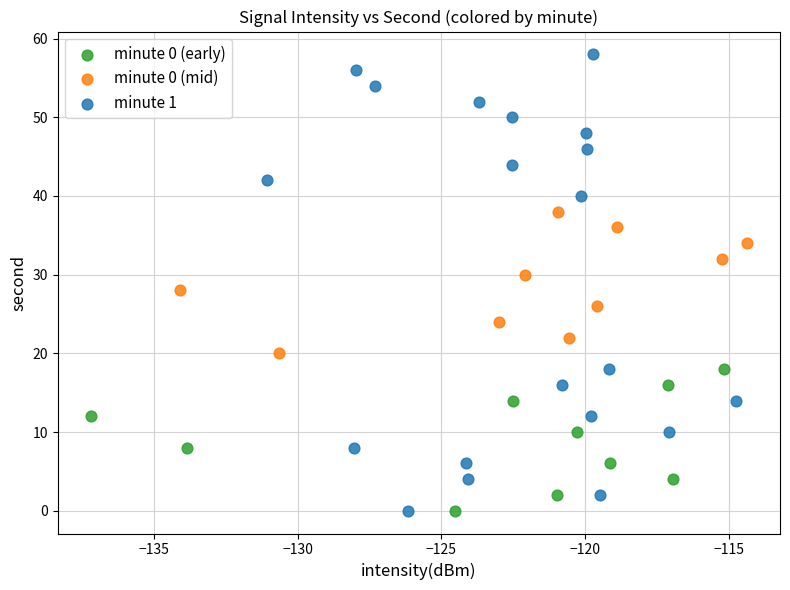

Which series has the widest spread of Y values?

minute 1